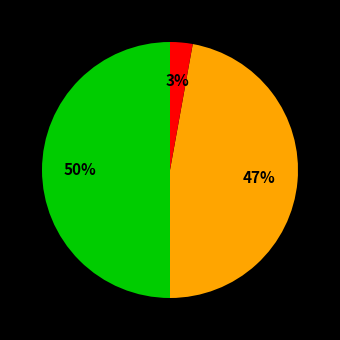

To the nearest percent, what is the average slice percentage?

33%